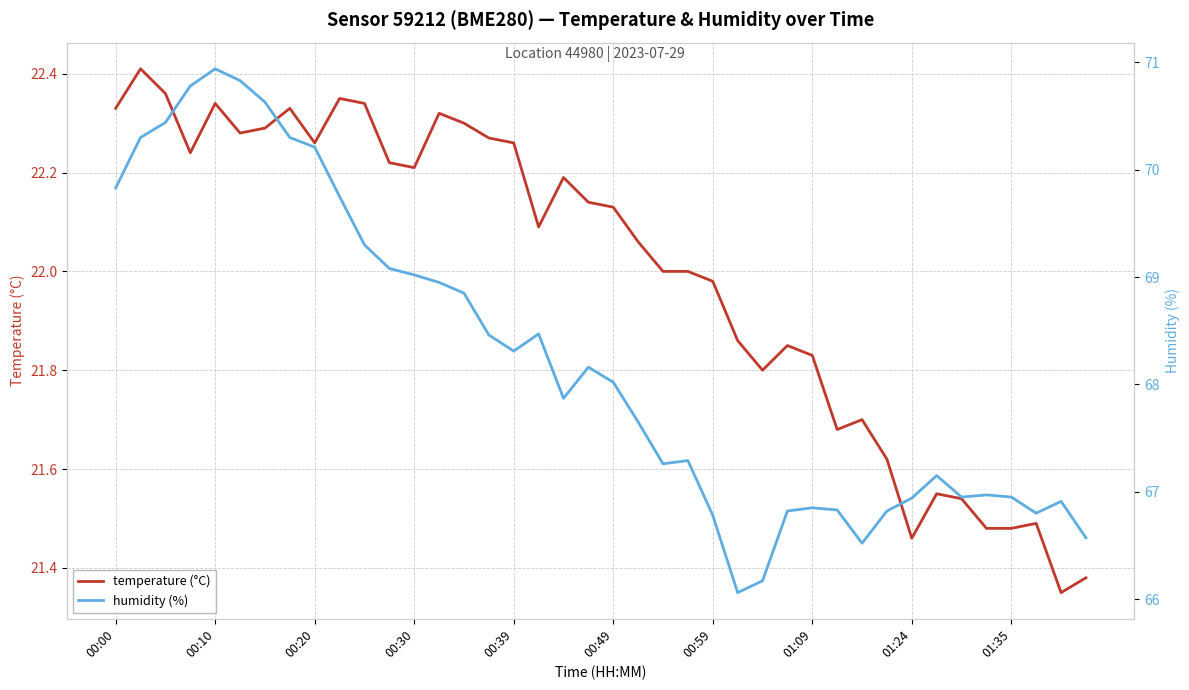

How many series are shown in this chart?

2